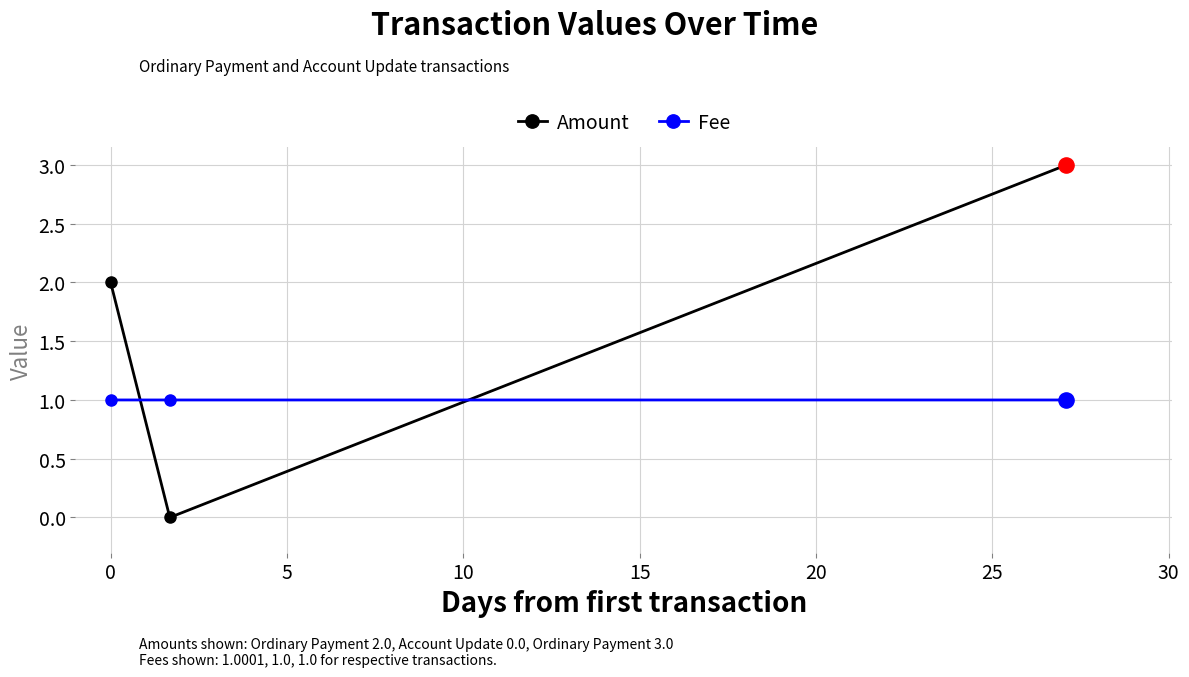

What is the value of the Fee point at the 1st from the left?

1.0